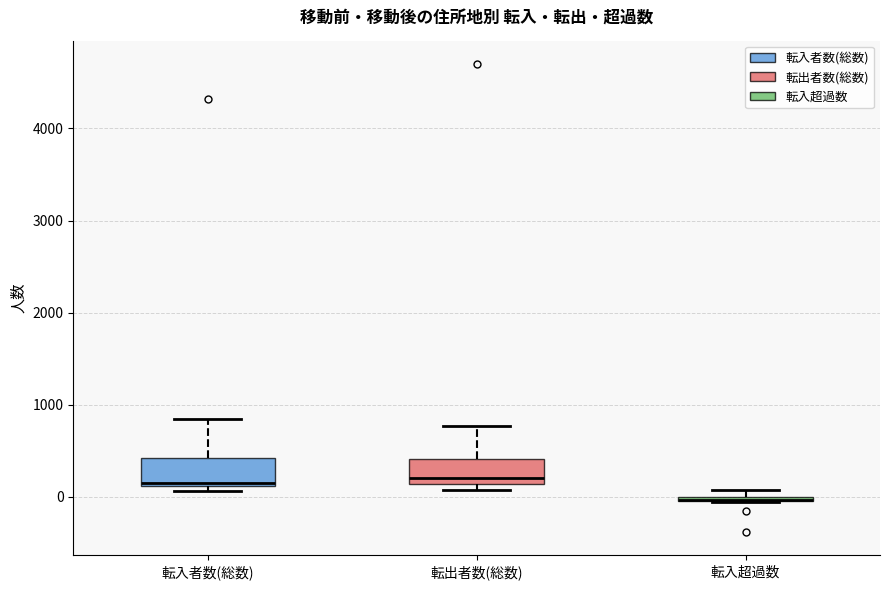

Where is the upper edge of the box for 転出者数(総数) on the y-axis? The values are not printed on the chart, so give them approximately, as read against the axis.

400